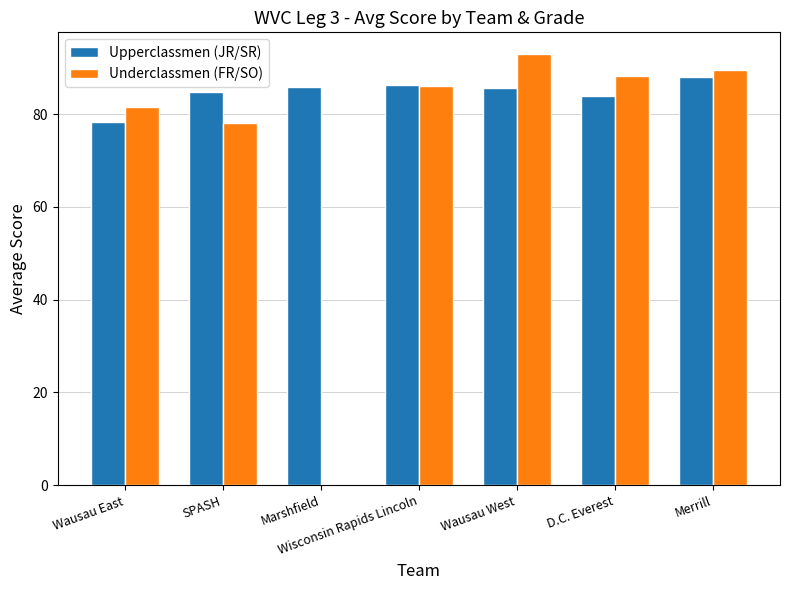

At which label is Underclassmen (FR/SO) closest to 46?

SPASH